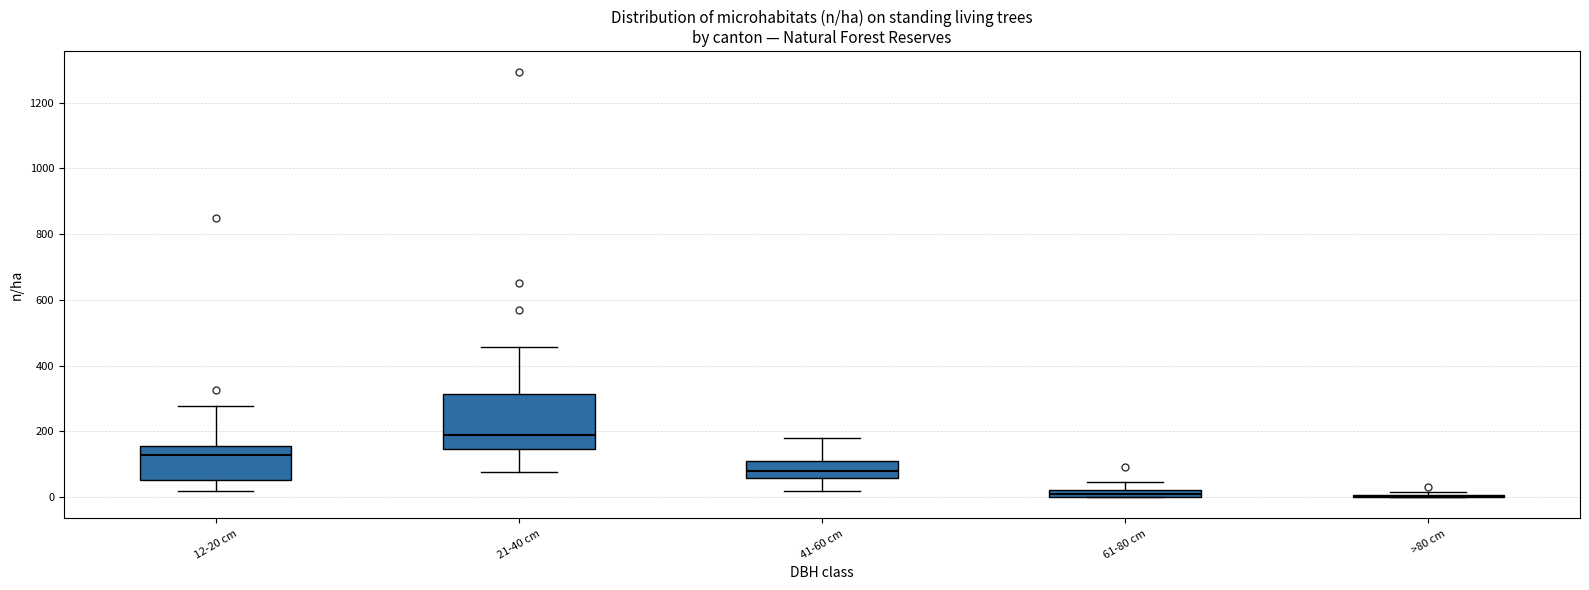

Where is the lower edge of the box for 61-80 cm on the y-axis? The values are not printed on the chart, so give them approximately, as read against the axis.

0